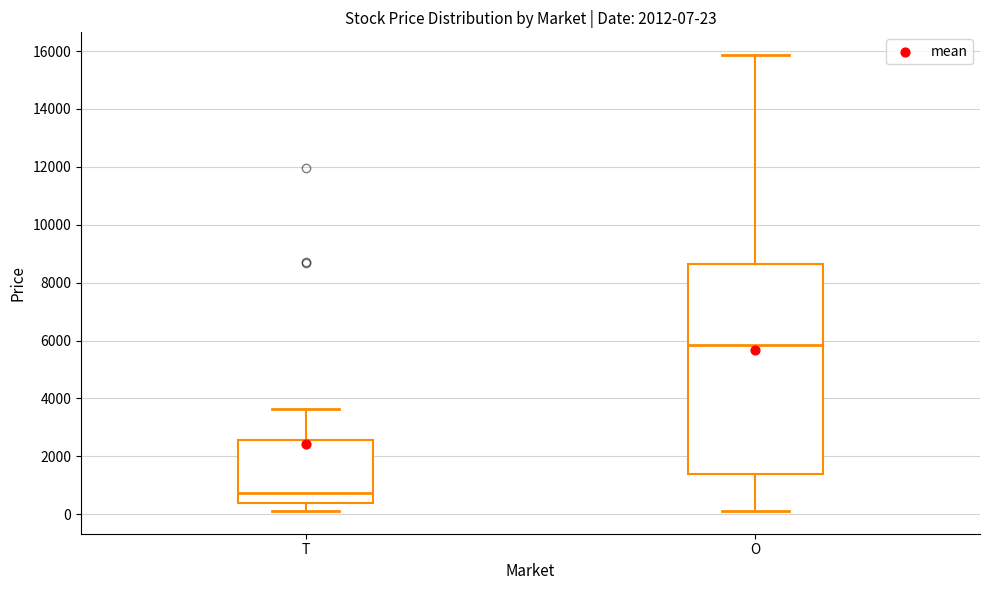

Which box's median line is the lowest?

T